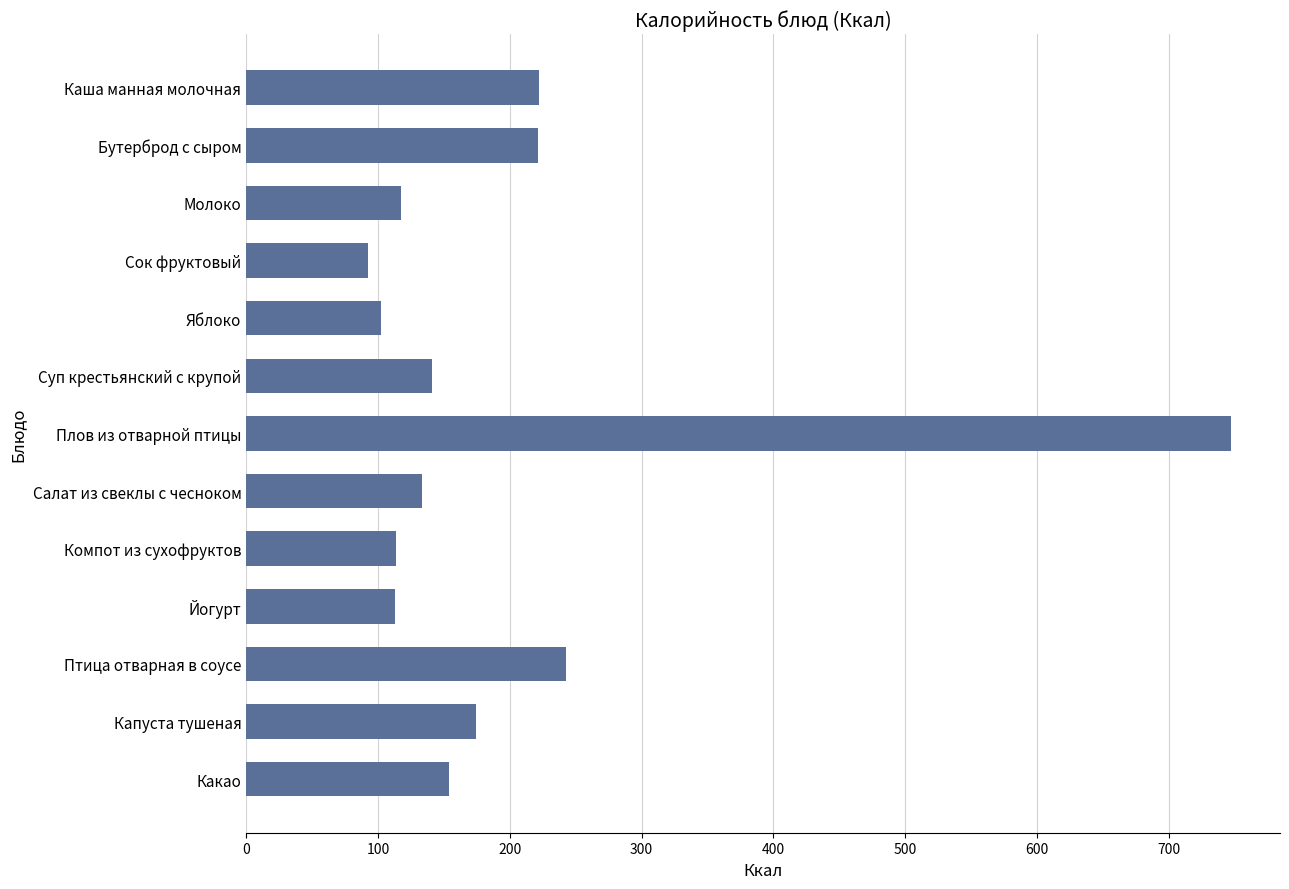

Is it true that the value at Каша манная молочная is 347.9?

False